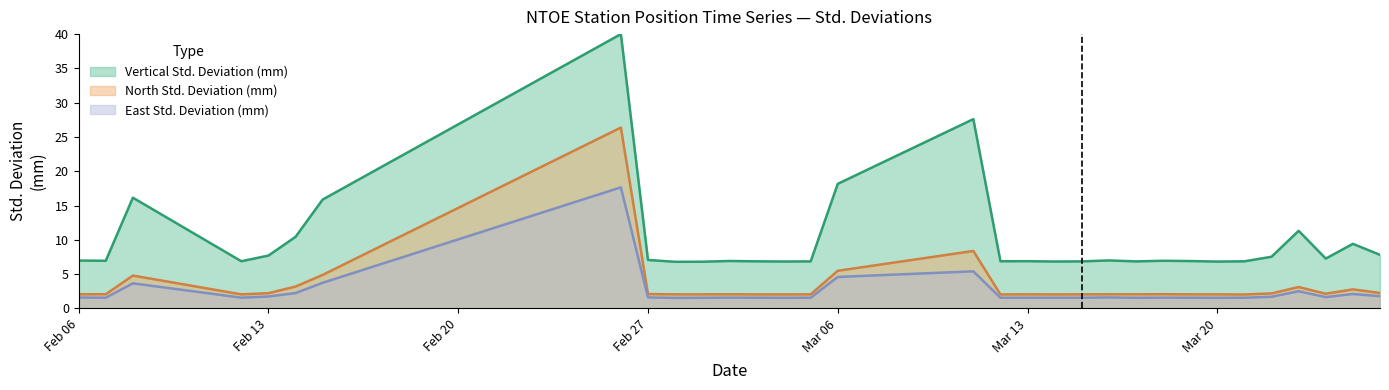

What is the sum of the North Std. Deviation (mm) values at 2017-03-11 and 2017-02-12?

7.0